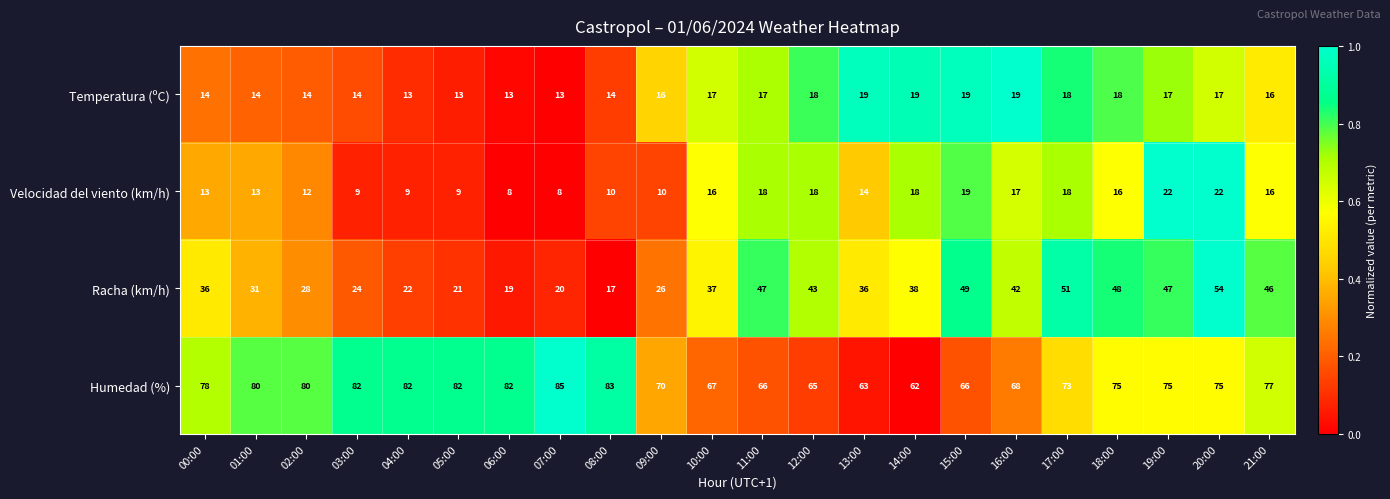

What is the difference between the maximum and minimum values in the Humedad (%) series?

23